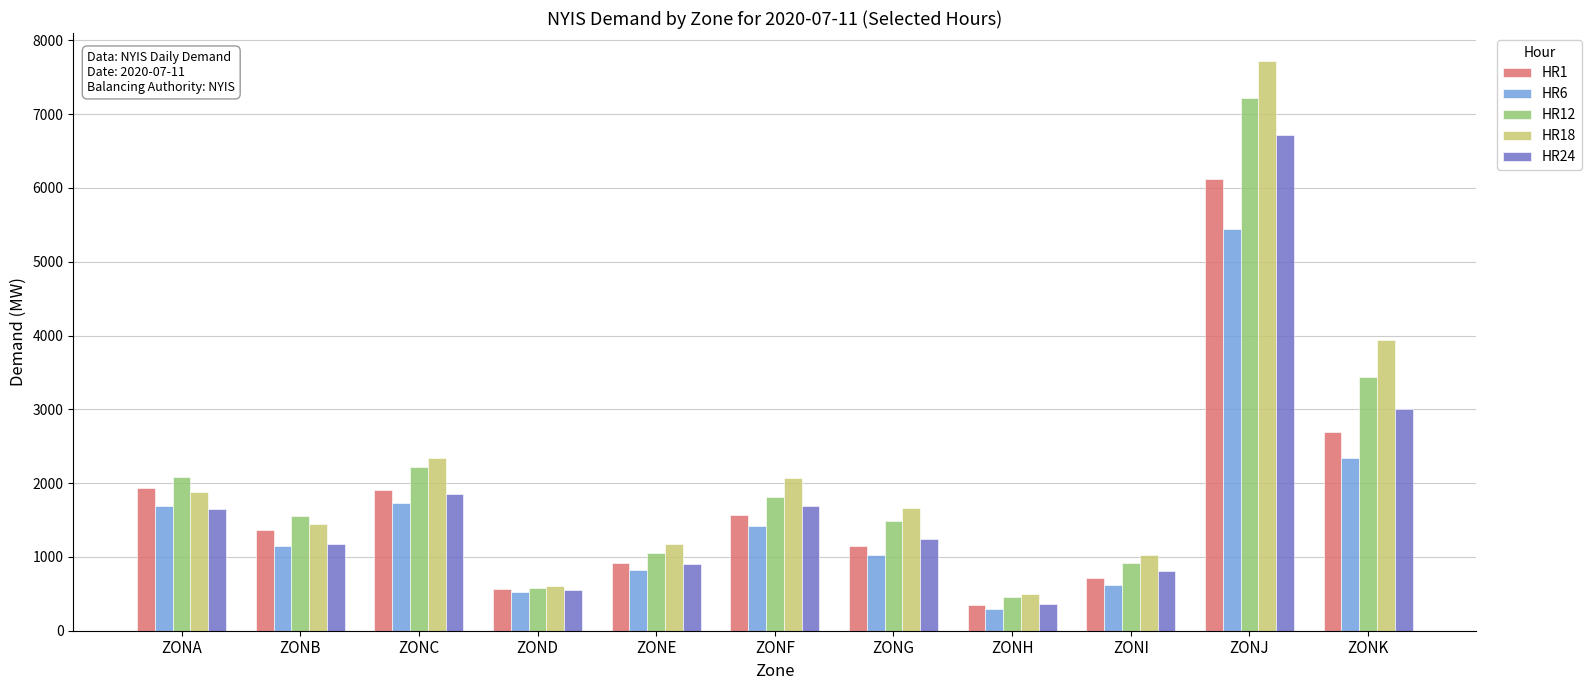

List the series in order of their peak value, highest first.

HR18, HR12, HR24, HR1, HR6